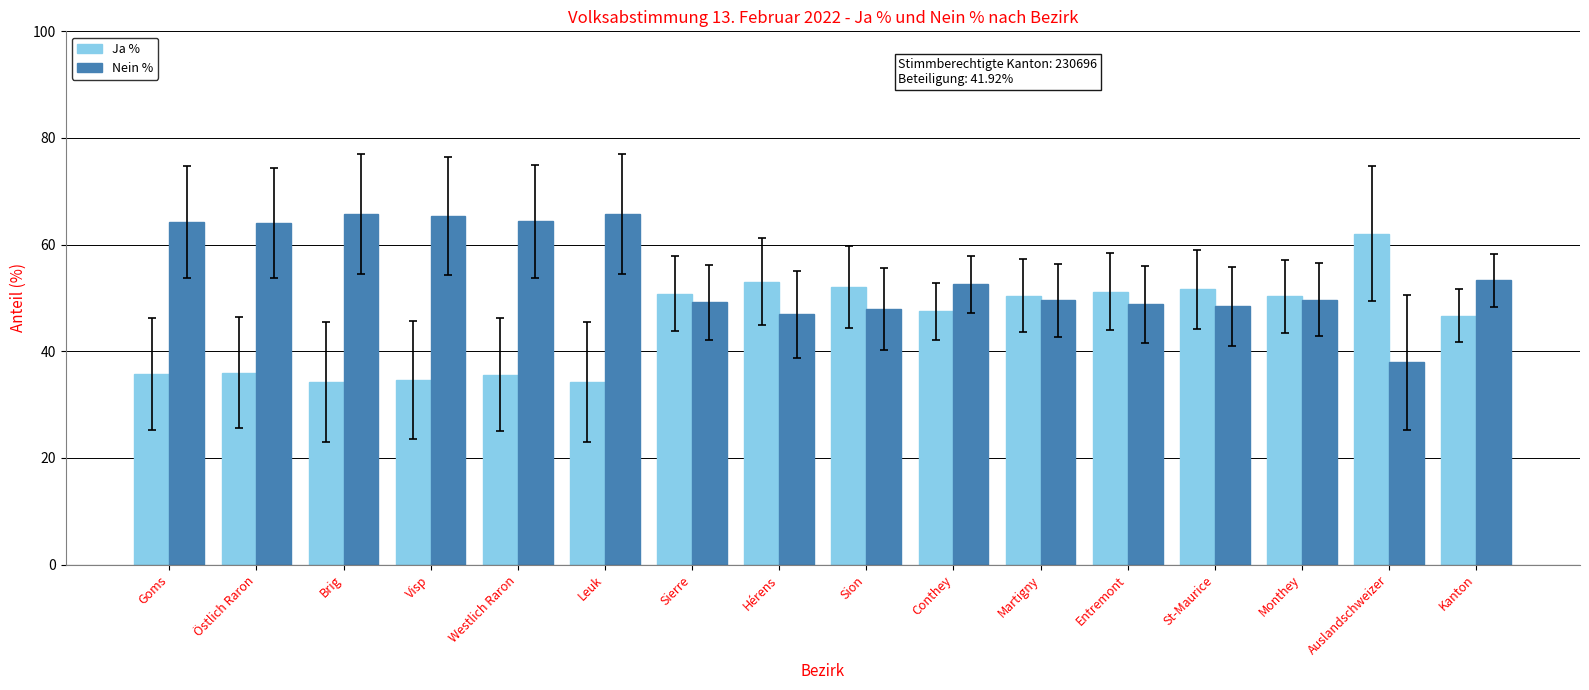

Which category has the highest value in the Ja % series?

Auslandschweizer